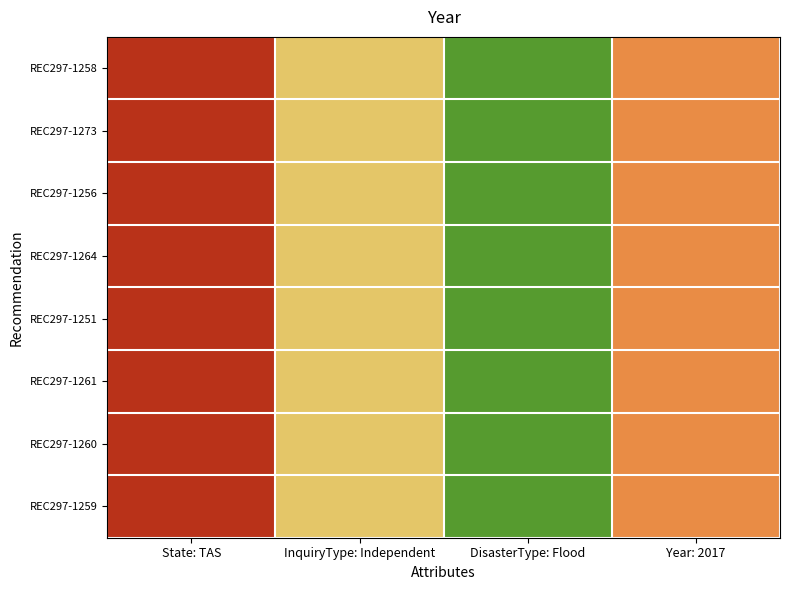

What is the greatest value displayed?

0.8